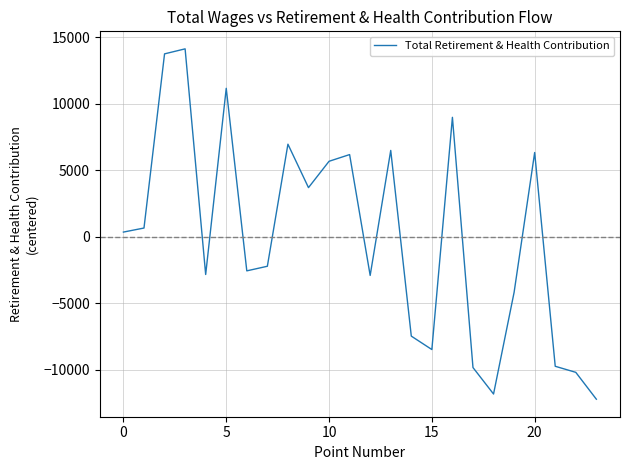

How many lines are shown in the chart?

1